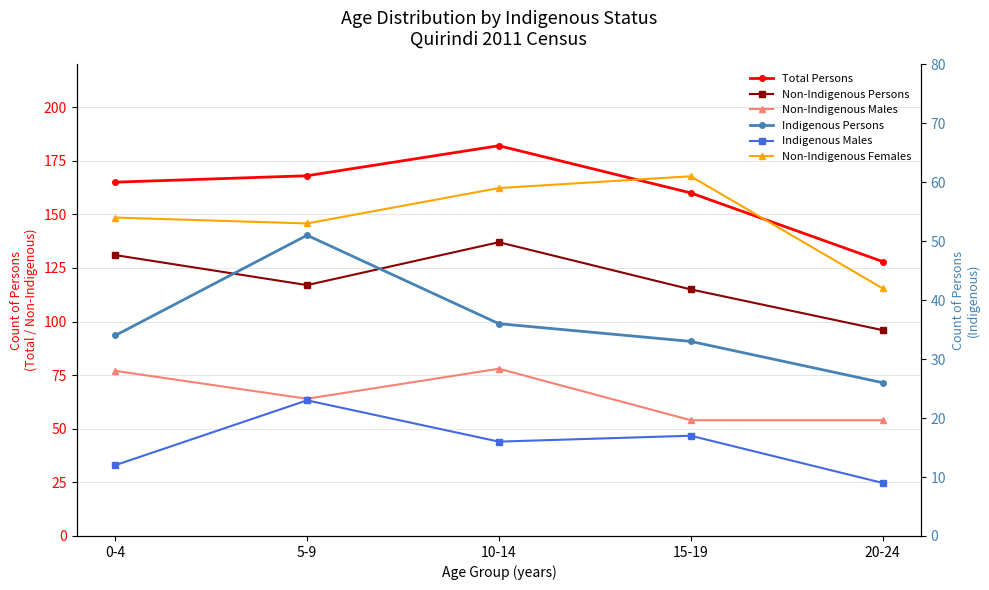

The value of Indigenous Persons at 10-14 is 36. True or false?

True